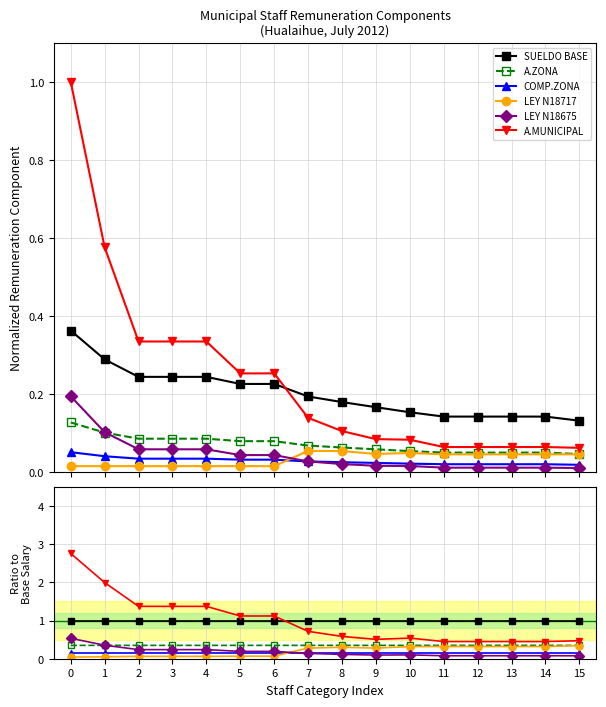

At how many categories does at least one series exceed 1?

7